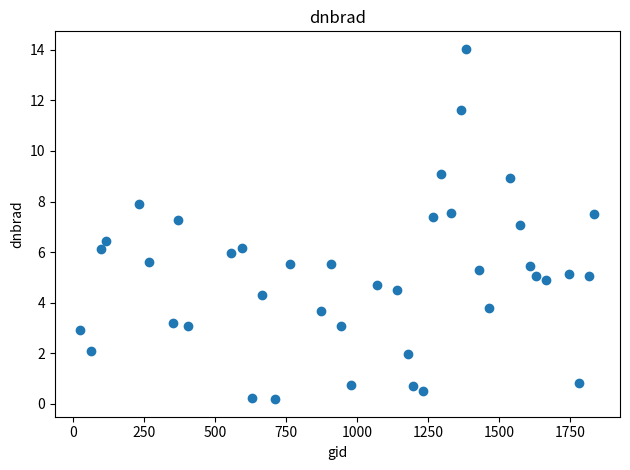

What is the range of Y values (max minus min)?

13.9